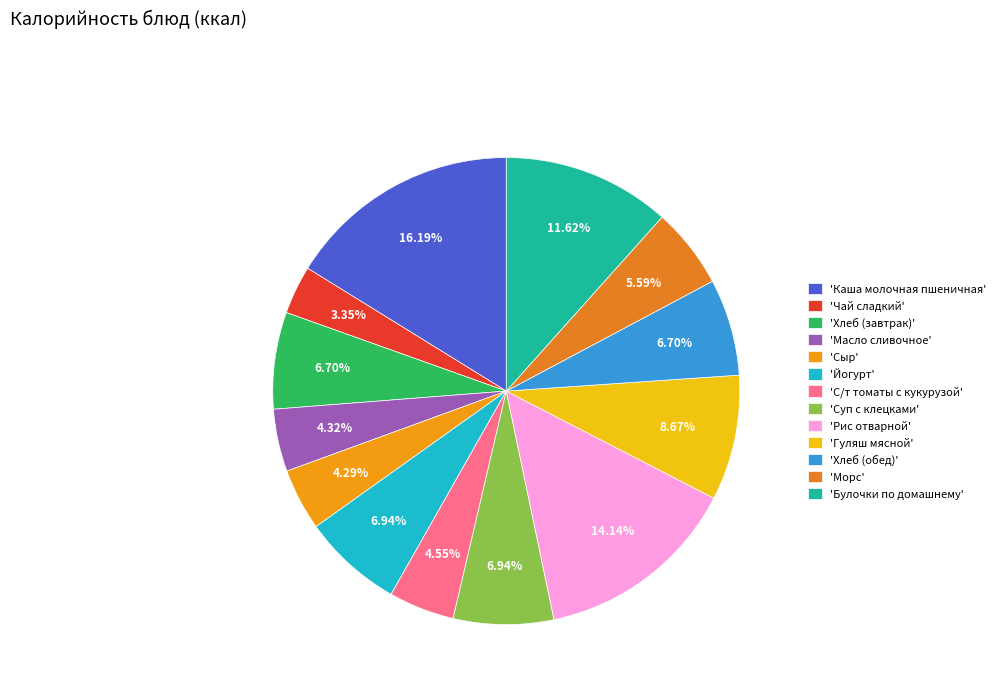

To the nearest percent, what is the average slice percentage?

8%